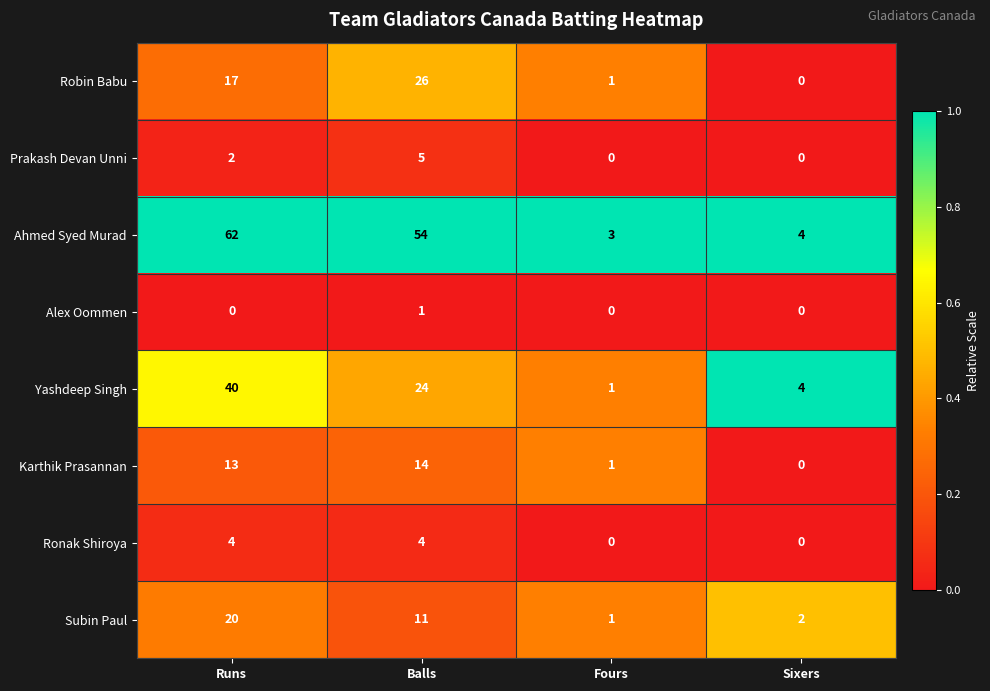

At which label is Subin Paul closest to 10?

Balls